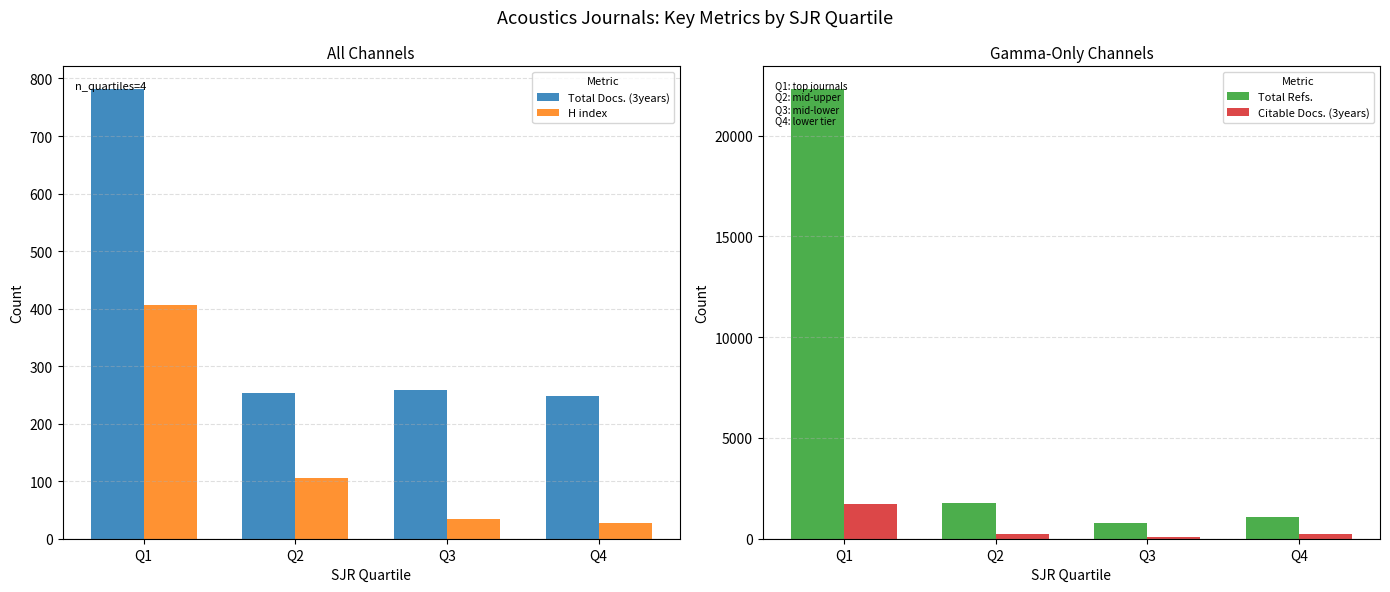

Which series changed the most between Q3 and Q4?

Total Refs.